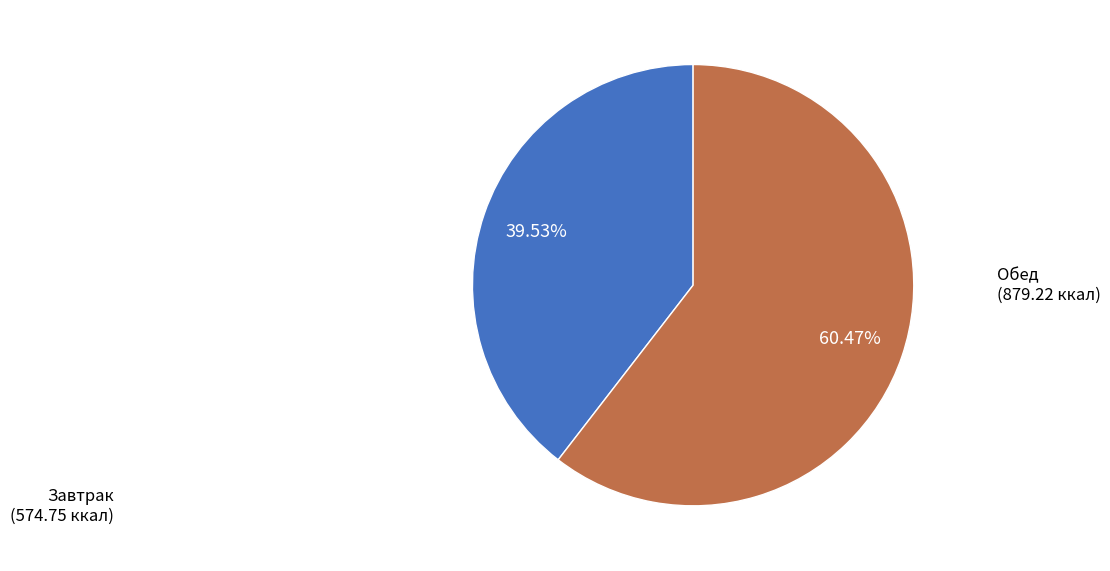

Which category accounts for the majority?

Обед